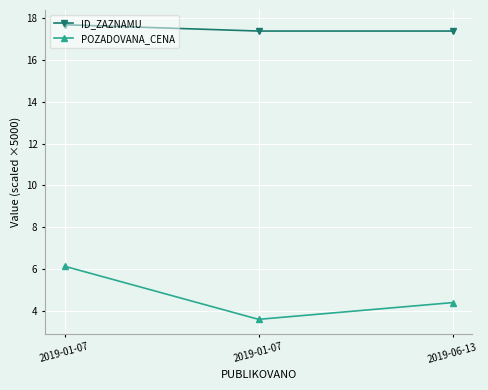

Which series has the largest range (max minus min)?

POZADOVANA_CENA